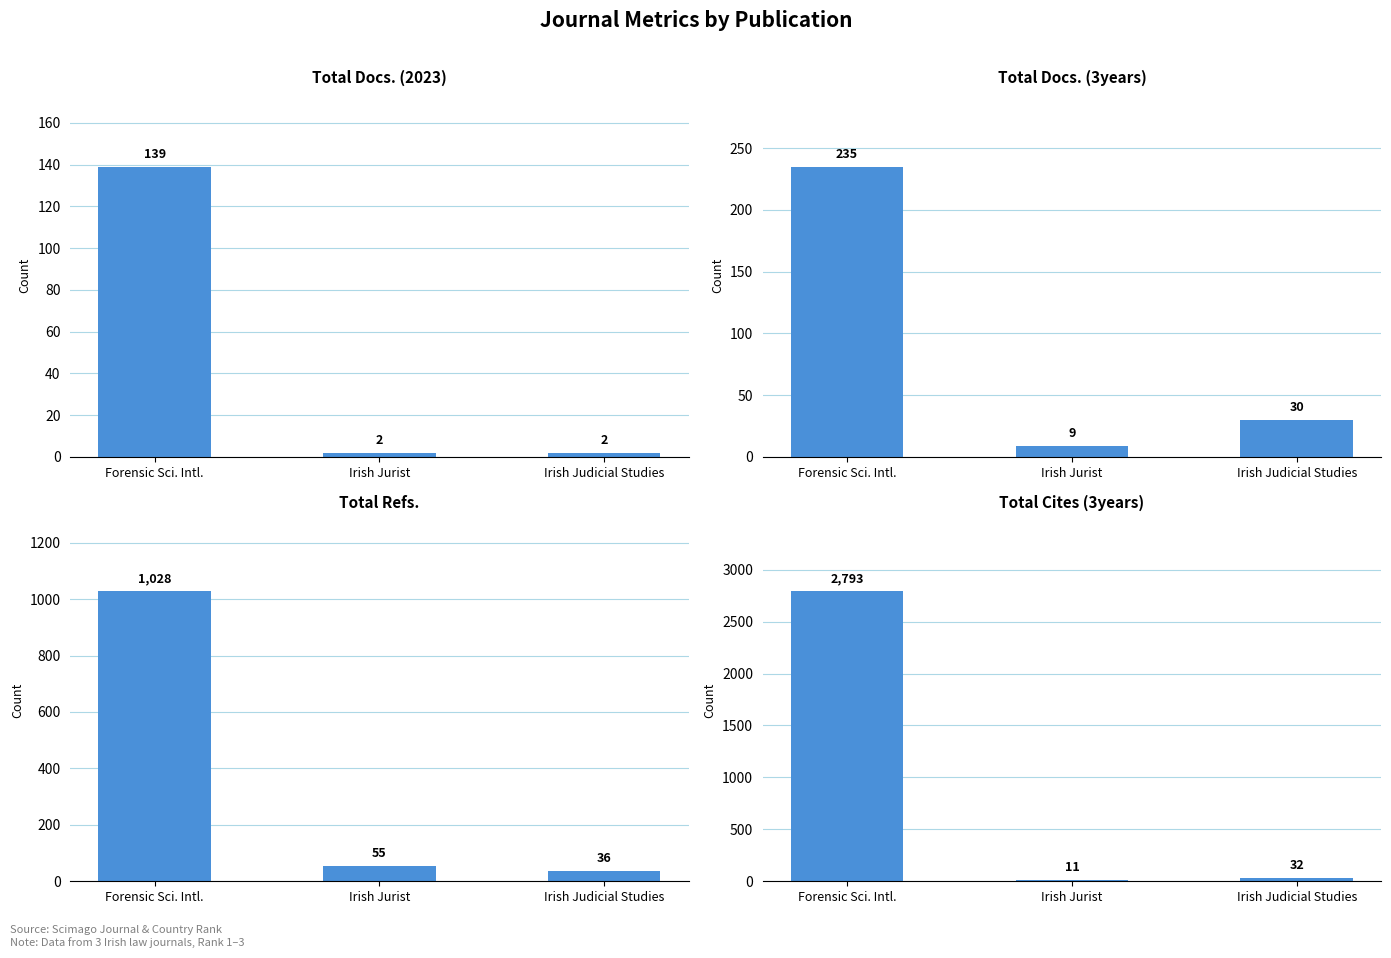

What is the spread (max minus min) of values at Irish Jurist?

53